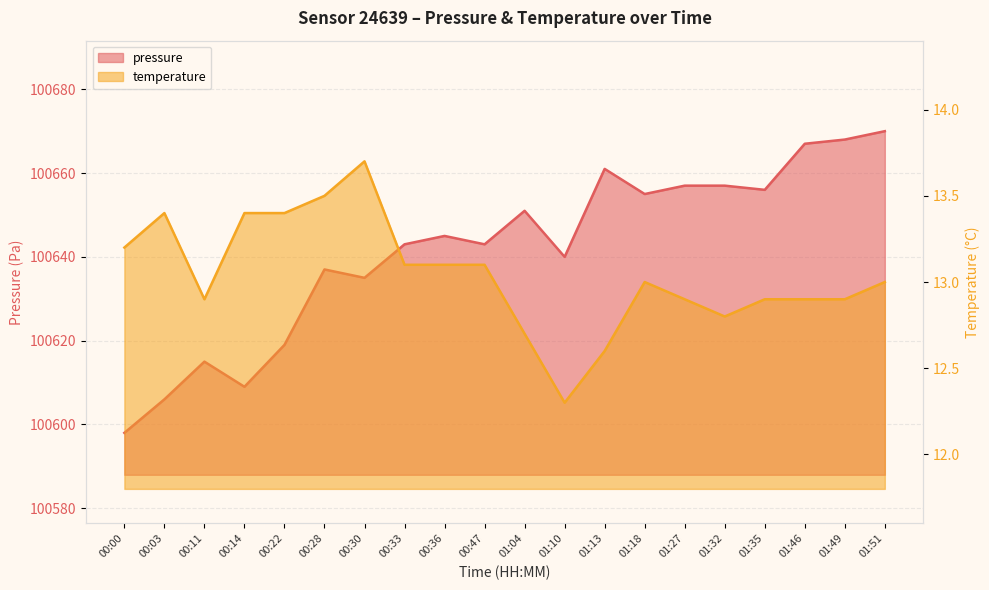

What is the lowest value of the pressure series?

100598.0